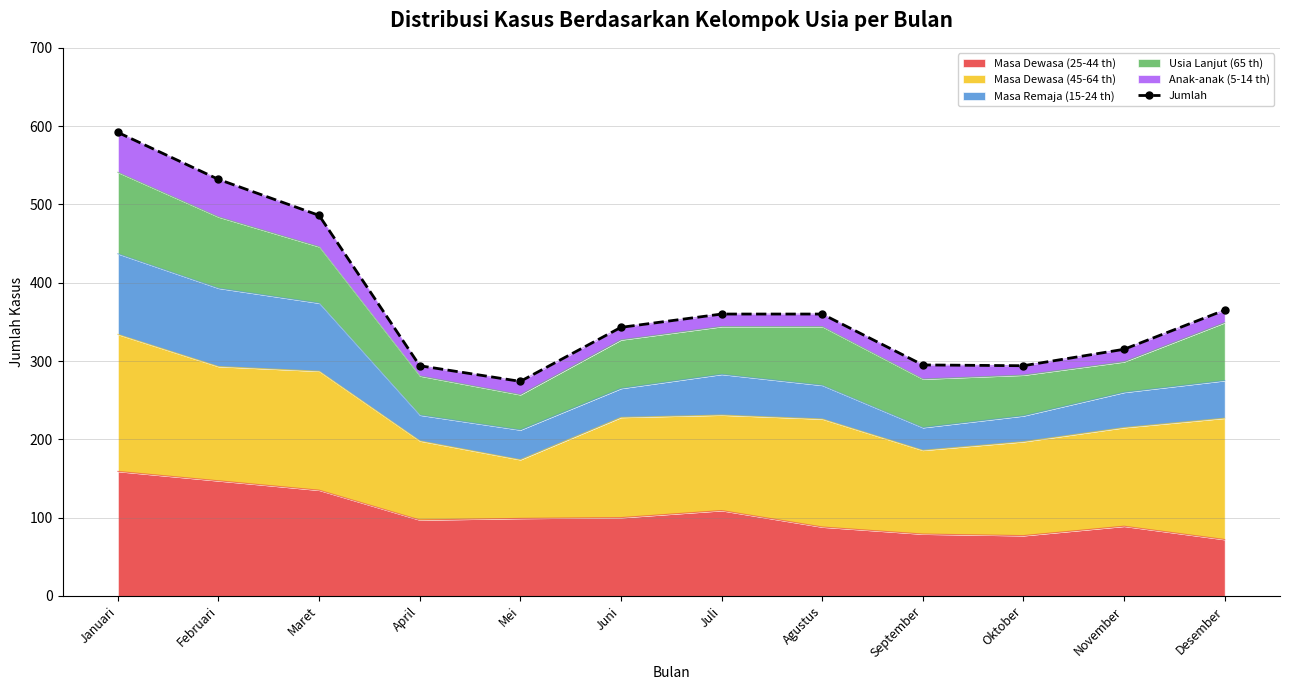

Reading left to right, extract all data points from this chart.

Januari=592	Februari=532	Maret=486	April=294	Mei=274	Juni=343	Juli=360	Agustus=360	September=295	Oktober=294	November=315	Desember=365